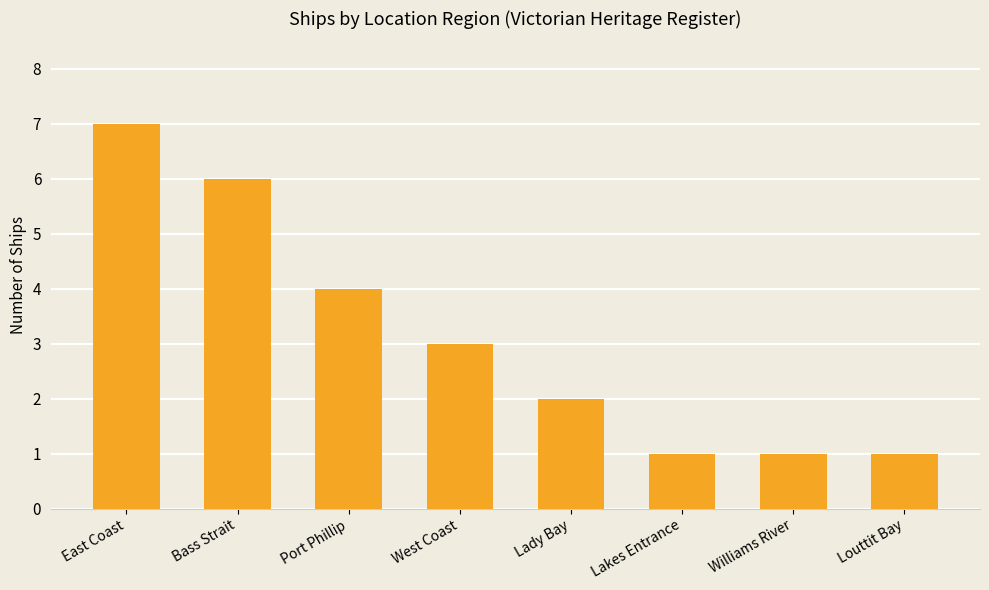

At which category does the chart reach its peak across all series?

East Coast